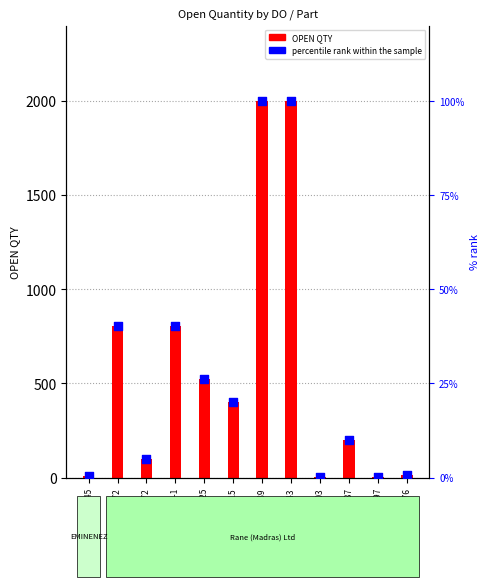

At which category is the sum across all series the highest?

4970432989